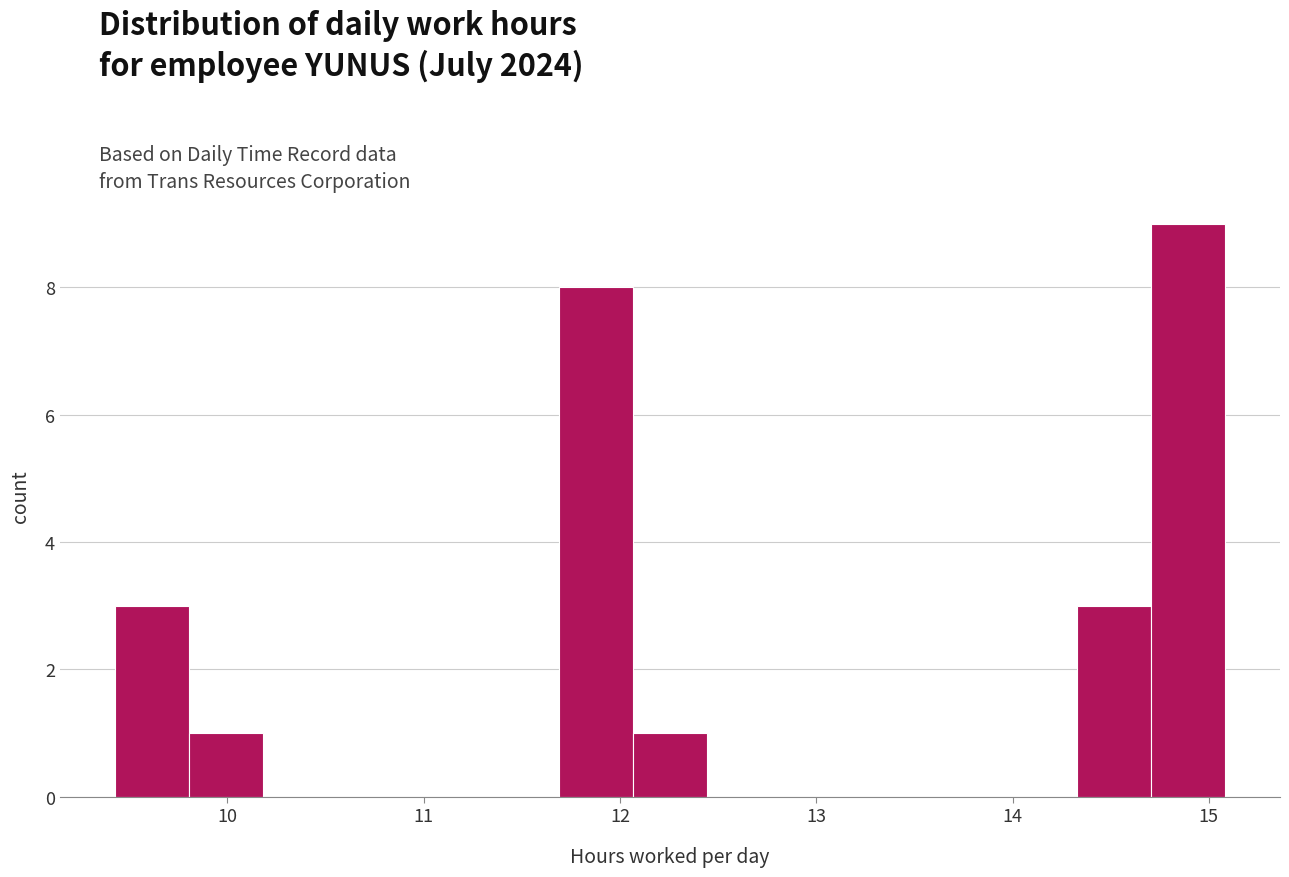

Around what value on the x-axis is the tallest bar? Give the approximate position of its centre, as read against the axis.

14.9